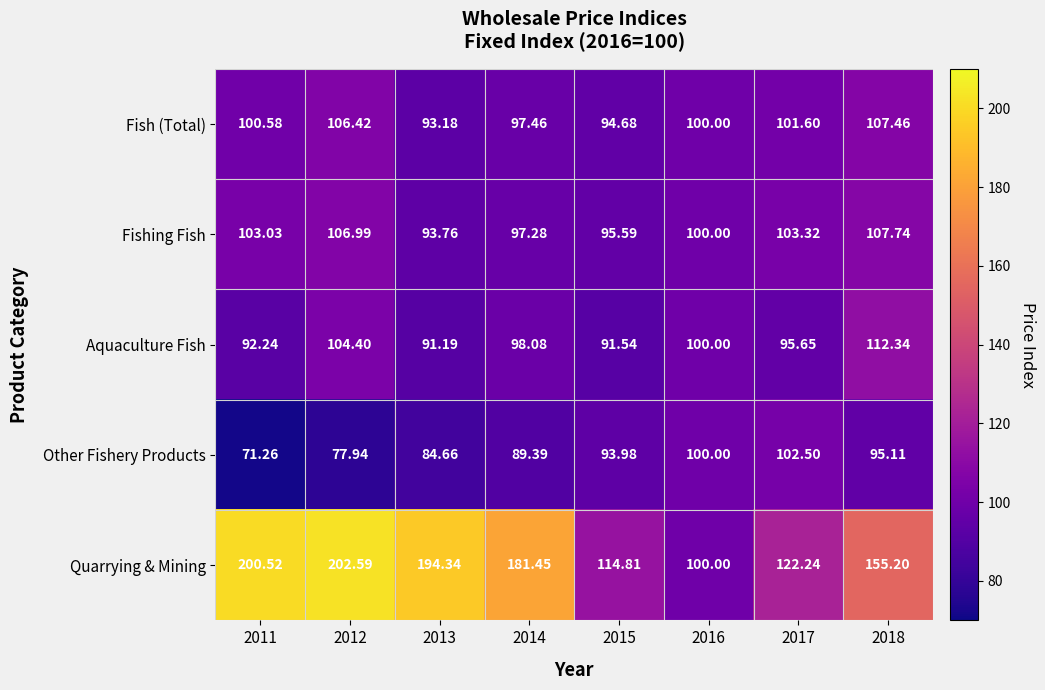

Which series has the largest total across all categories?

Quarrying & Mining